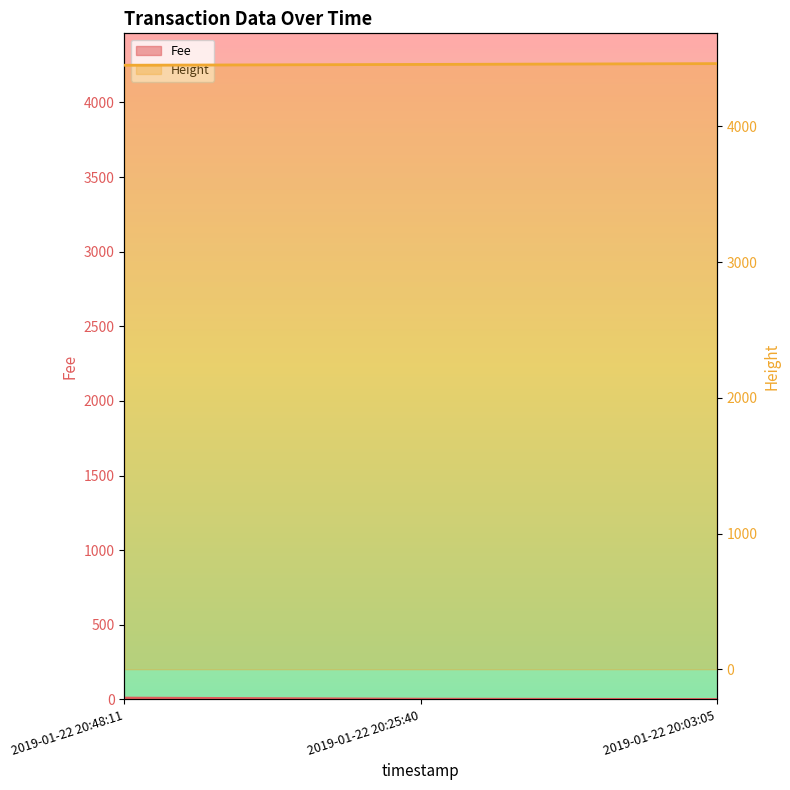

The value at 2019-01-22 20:03:05 is 6782. True or false?

False